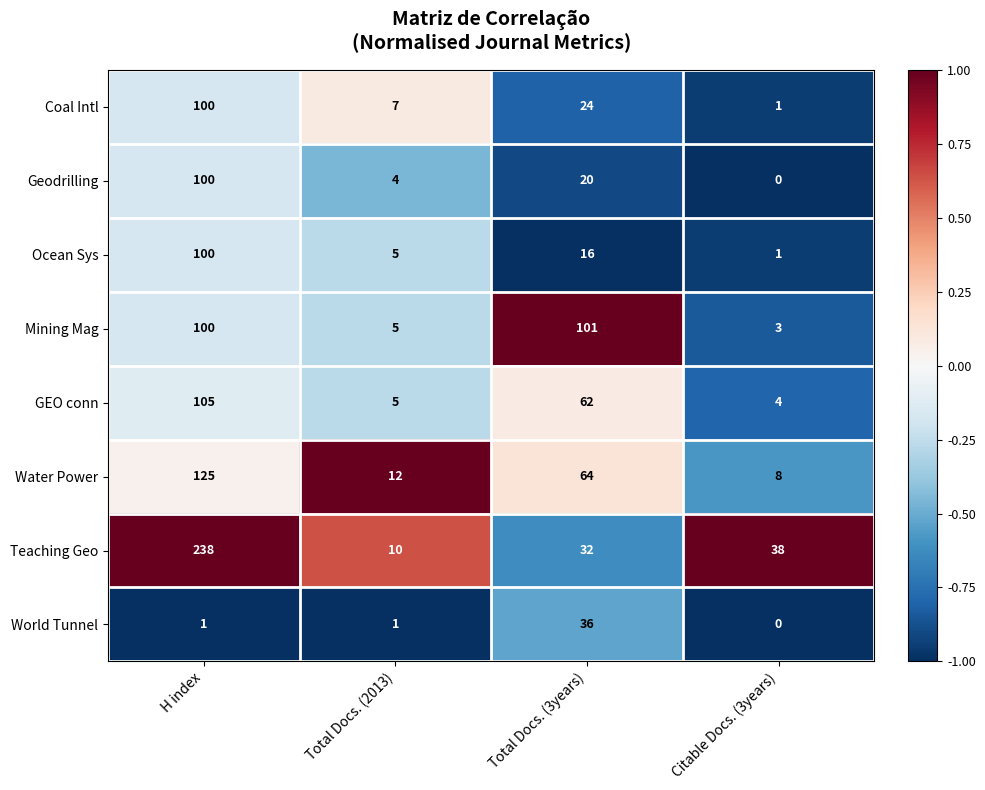

What is the maximum value shown in the chart?

238